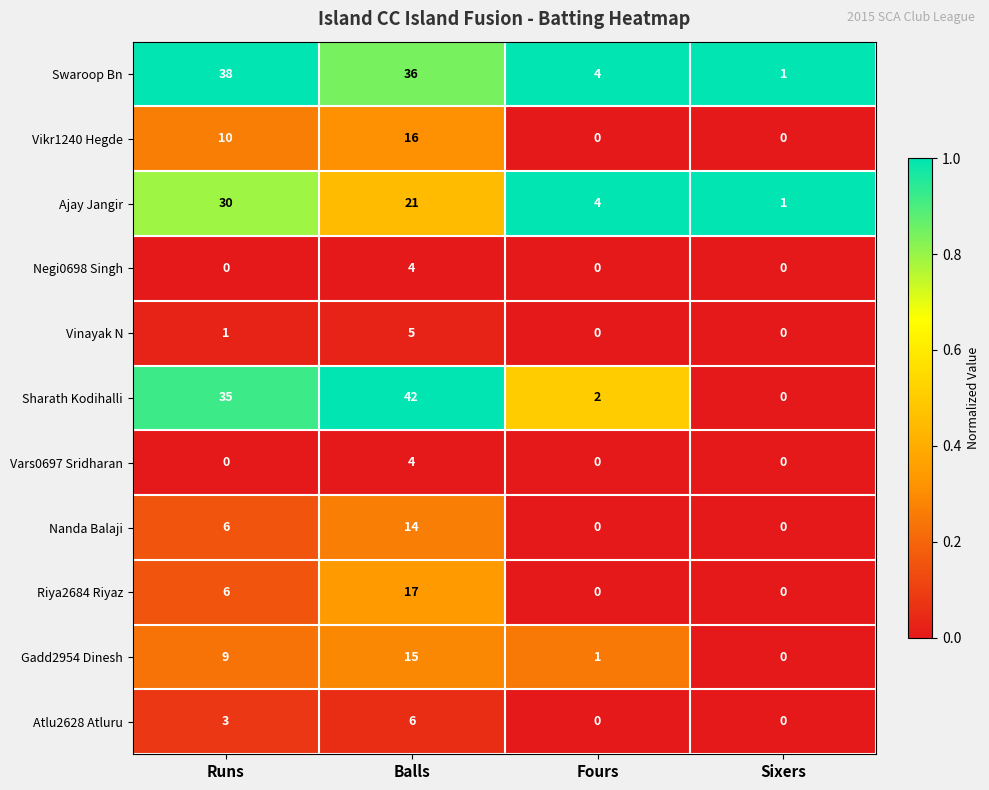

Which series changed the most between Runs and Sixers?

Swaroop Bn